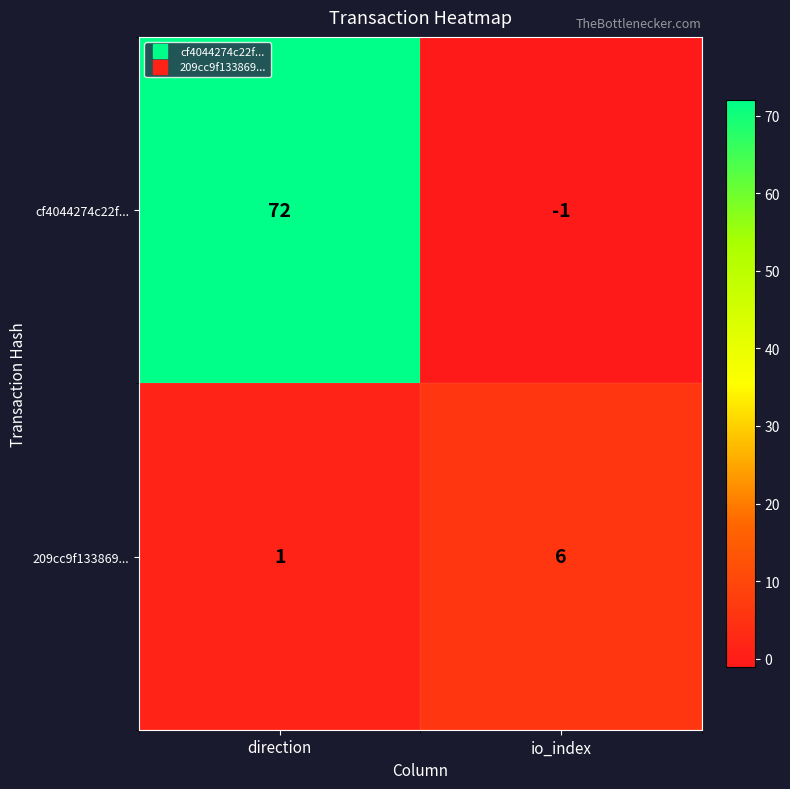

Rank the series by their maximum value, from lowest to highest.

209cc9f133869..., cf4044274c22f...